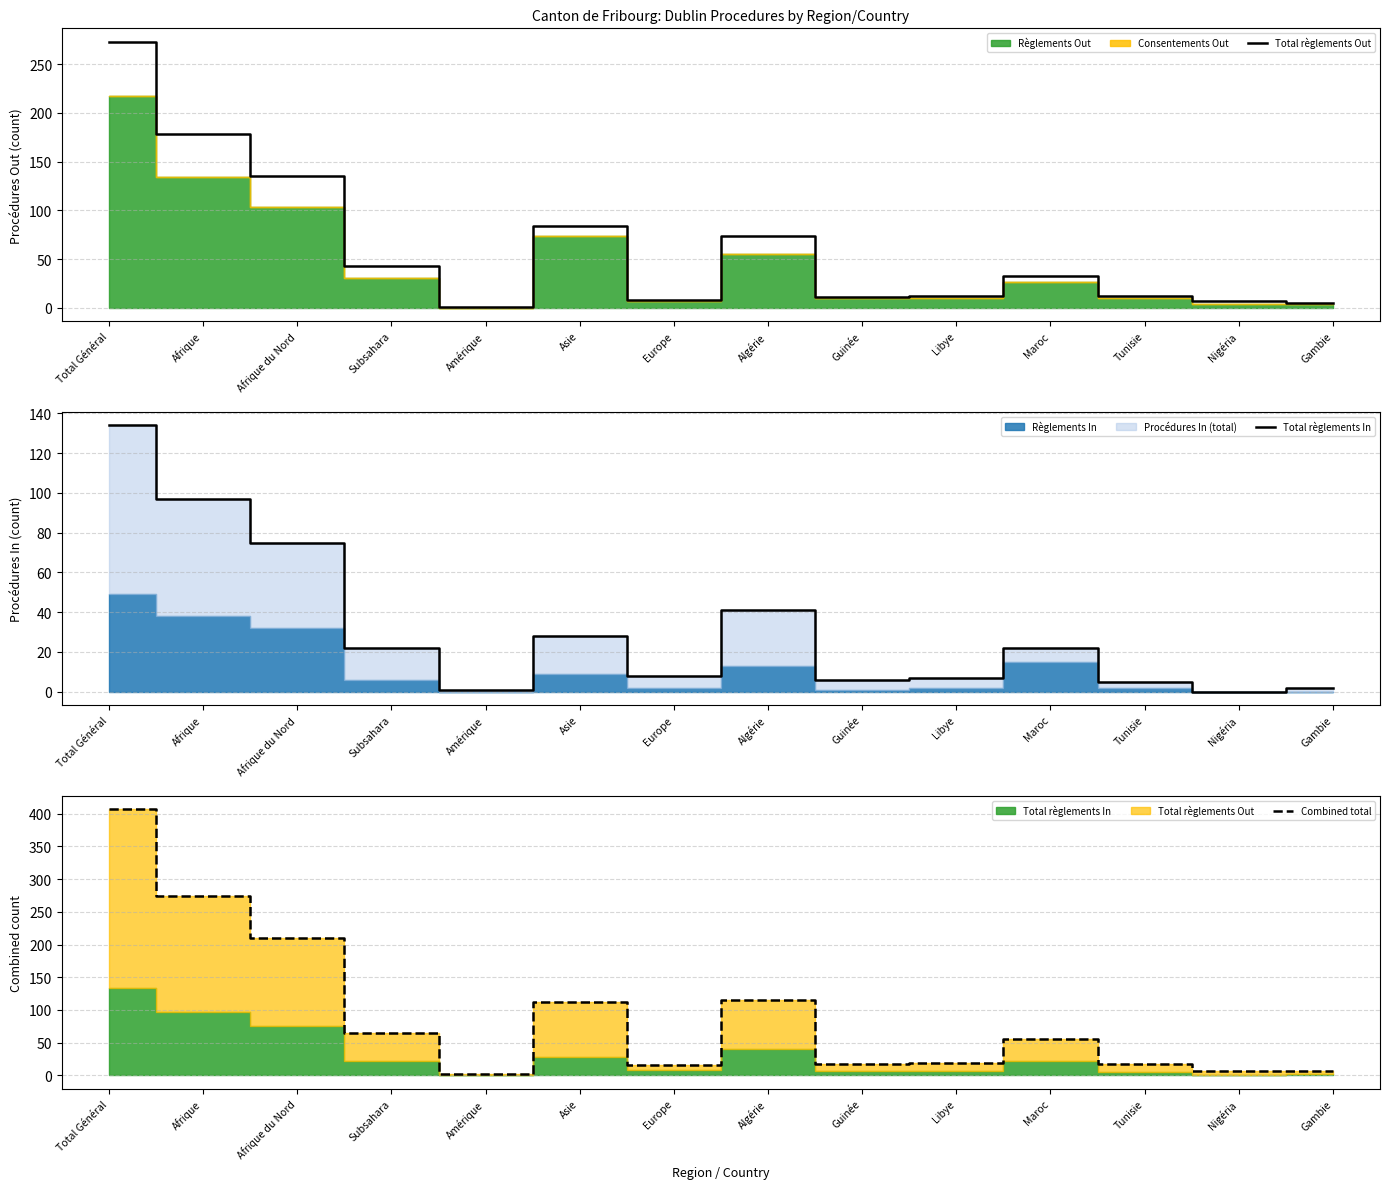

Reading left to right, extract all data points from this chart.

Total règlements Out: Total Général=273	Afrique=178	Afrique du Nord=135	Subsahara=43	Amérique=1	Asie=84	Europe=8	Algérie=74	Guinée=11	Libye=12	Maroc=33	Tunisie=12	Nigéria=7	Gambie=5
Total règlements In: Total Général=134	Afrique=97	Afrique du Nord=75	Subsahara=22	Amérique=1	Asie=28	Europe=8	Algérie=41	Guinée=6	Libye=7	Maroc=22	Tunisie=5	Nigéria=0	Gambie=2
Combined total: Total Général=407	Afrique=275	Afrique du Nord=210	Subsahara=65	Amérique=2	Asie=112	Europe=16	Algérie=115	Guinée=17	Libye=19	Maroc=55	Tunisie=17	Nigéria=7	Gambie=7